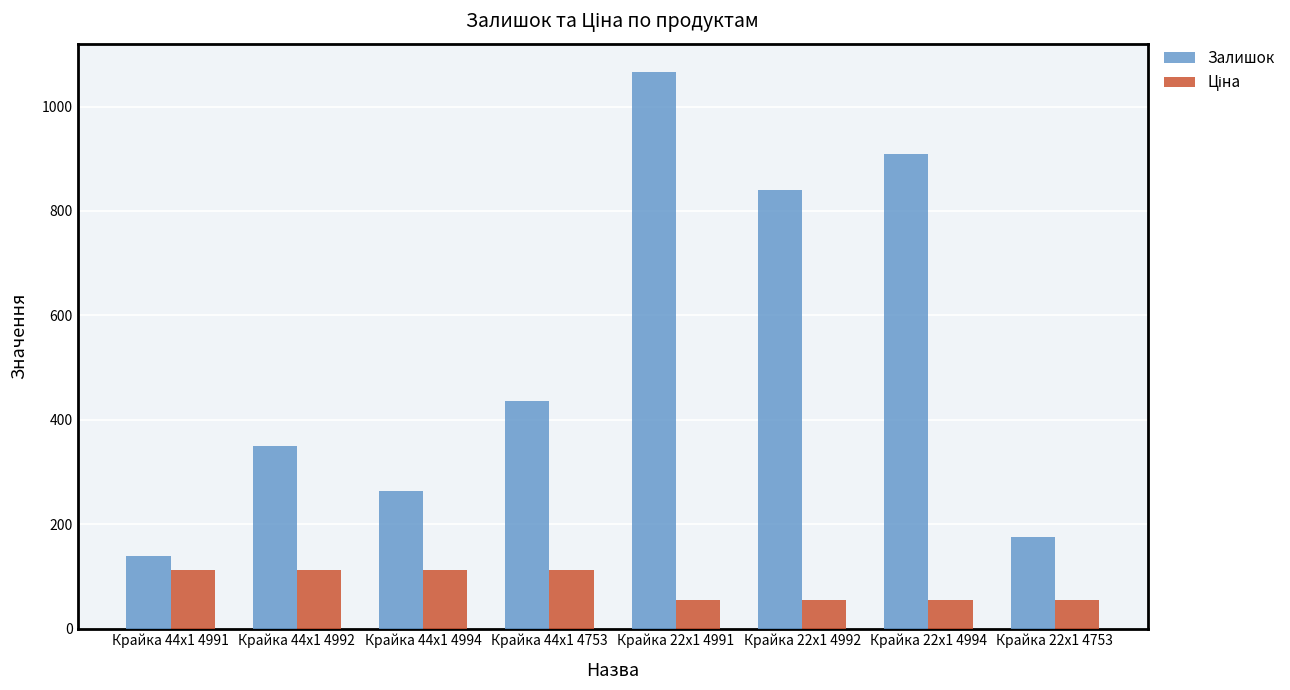

List the labels in order of Залишок value, smallest first.

Крайка 44x1 4991, Крайка 22x1 4753, Крайка 44x1 4994, Крайка 44x1 4992, Крайка 44x1 4753, Крайка 22x1 4992, Крайка 22x1 4994, Крайка 22x1 4991